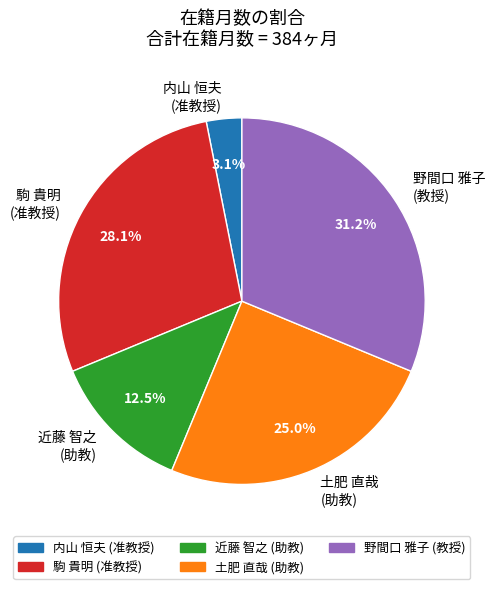

Approximately how many times larger is the value at 野間口 雅子 (教授) compared to 近藤 智之 (助教)?

2.5